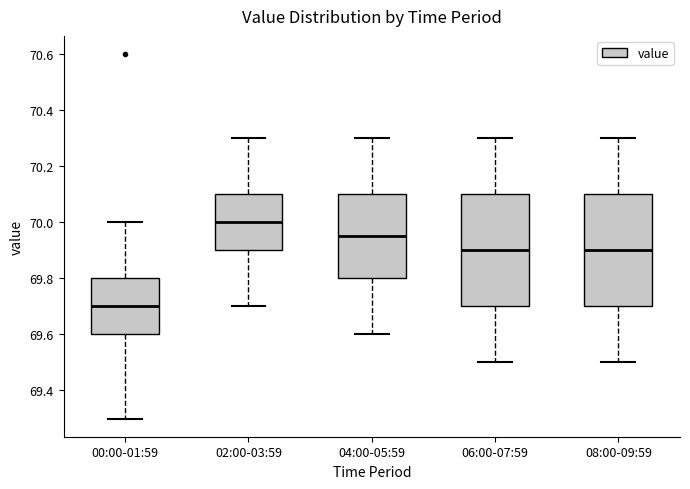

Reading left to right, transcribe this box plot: for each box, give where its median line is, the range the box spans, and where its two whiskers end, as read against the y-axis. The values are not printed on the chart, so give them approximately, as read against the axis.

00:00-01:59: median 69.70, box 69.60 to 69.80, whiskers 69.30 to 70.00
02:00-03:59: median 70.00, box 69.90 to 70.10, whiskers 69.70 to 70.30
04:00-05:59: median 69.96, box 69.80 to 70.10, whiskers 69.60 to 70.30
06:00-07:59: median 69.90, box 69.70 to 70.10, whiskers 69.50 to 70.30
08:00-09:59: median 69.90, box 69.70 to 70.10, whiskers 69.50 to 70.30